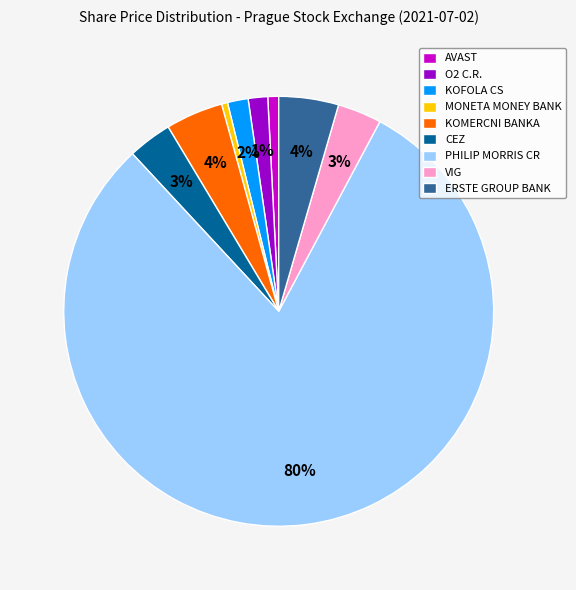

The KOMERCNI BANKA slice represents 18% of the pie. True or false?

False